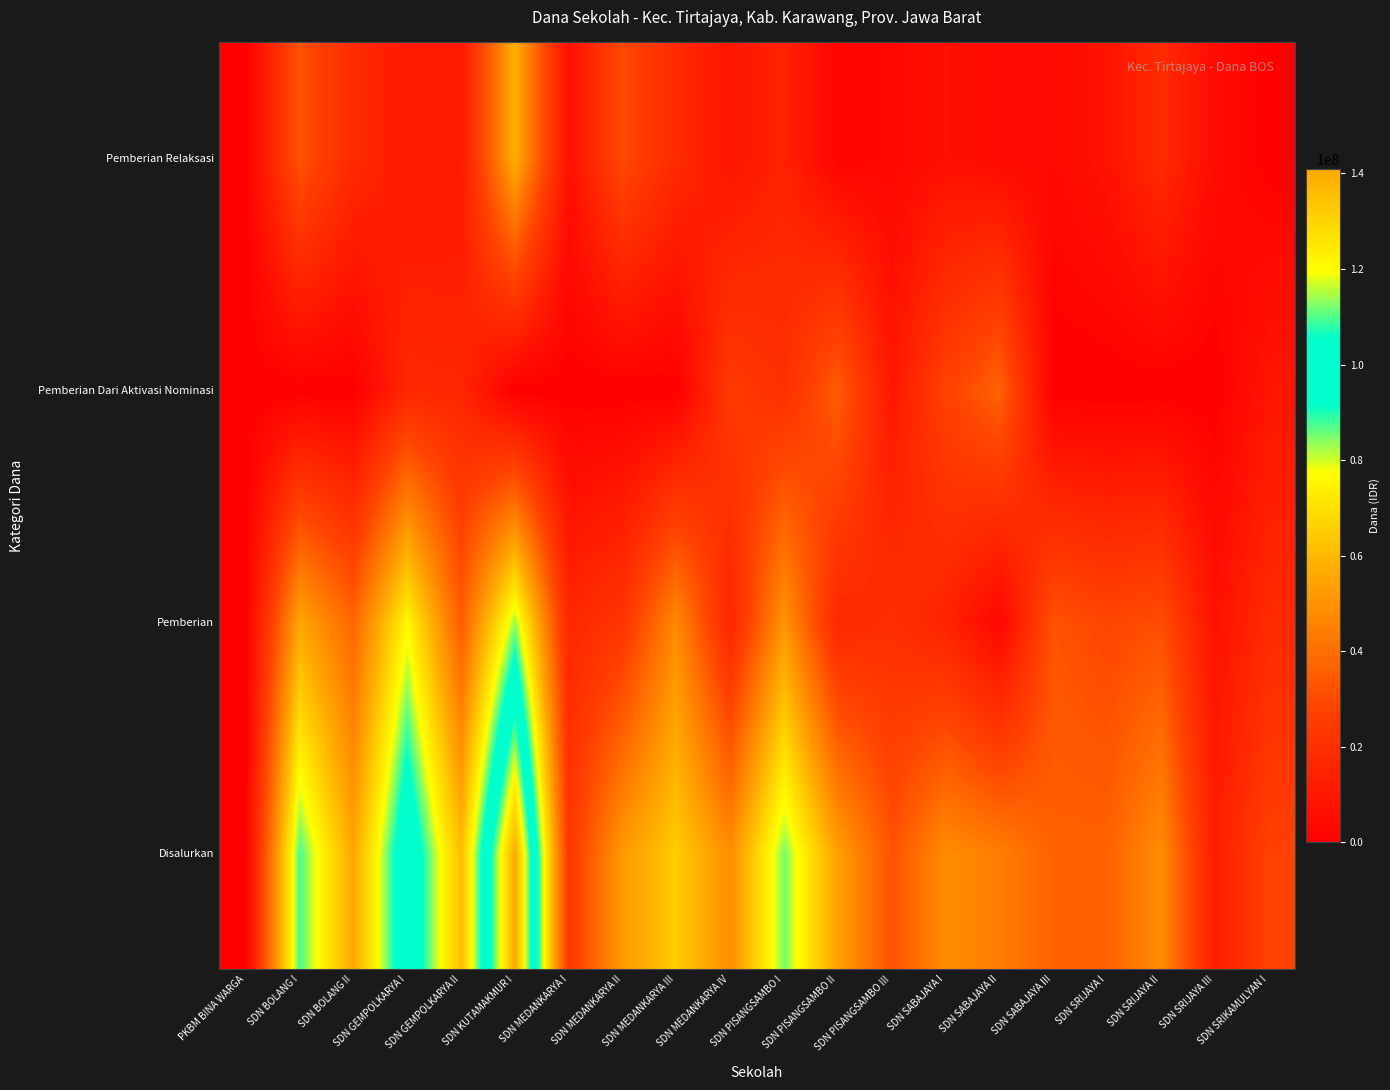

What is the total value across all series at SDN SRIKAMULYAN I?

54000000